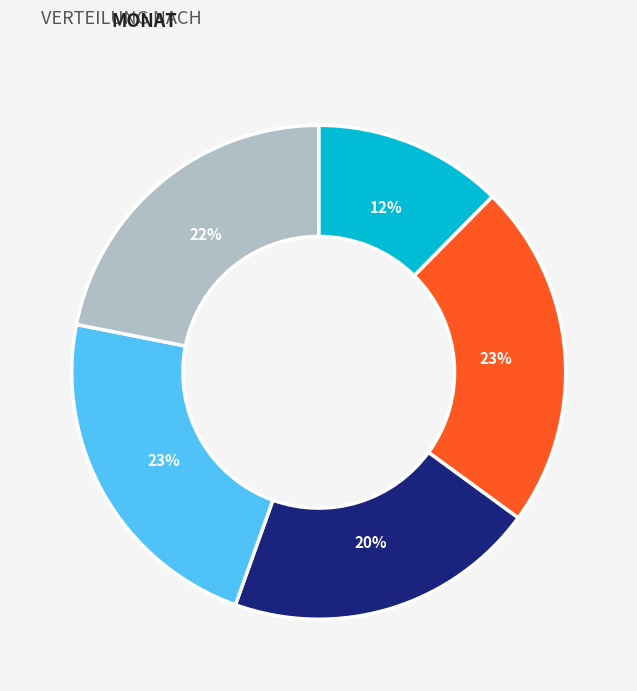

Does any single category account for the majority?

No